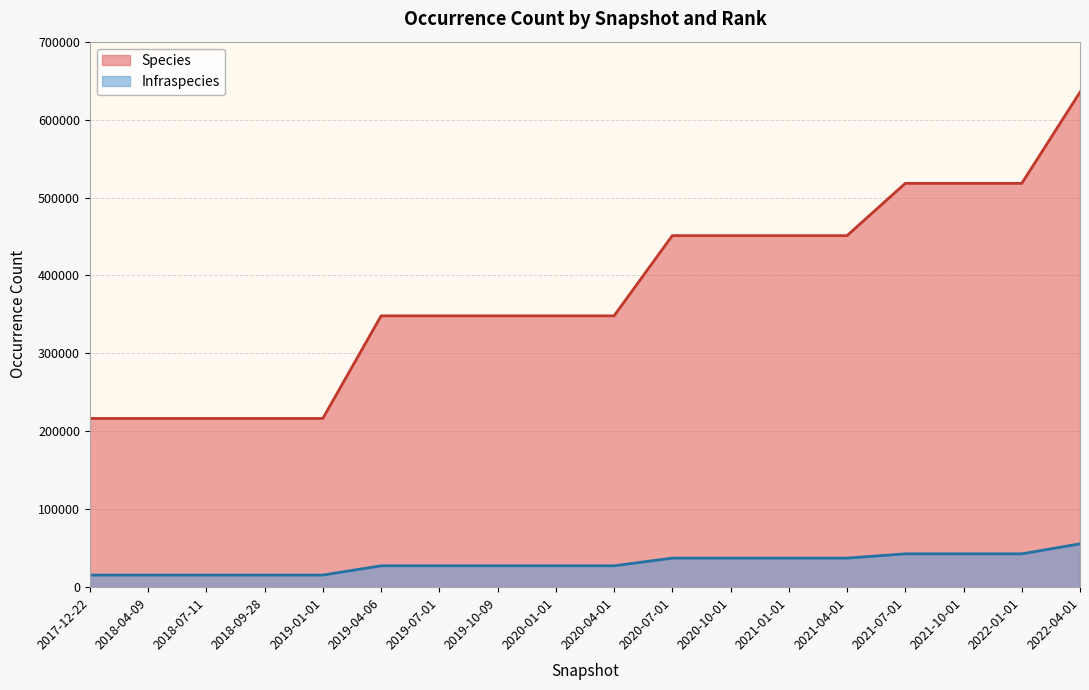

Reading left to right, what are all the values shown in this chart?

Species: 2017-12-22=216537	2018-04-09=216537	2018-07-11=216537	2018-09-28=216537	2019-01-01=216537	2019-04-06=348174	2019-07-01=348174	2019-10-09=348174	2020-01-01=348174	2020-04-01=348174	2020-07-01=451103	2020-10-01=451103	2021-01-01=451103	2021-04-01=451103	2021-07-01=518201	2021-10-01=518201	2022-01-01=518201	2022-04-01=635203
Infraspecies: 2017-12-22=15571	2018-04-09=15571	2018-07-11=15571	2018-09-28=15571	2019-01-01=15571	2019-04-06=27471	2019-07-01=27471	2019-10-09=27471	2020-01-01=27471	2020-04-01=27471	2020-07-01=37318	2020-10-01=37318	2021-01-01=37318	2021-04-01=37318	2021-07-01=42795	2021-10-01=42795	2022-01-01=42795	2022-04-01=55638